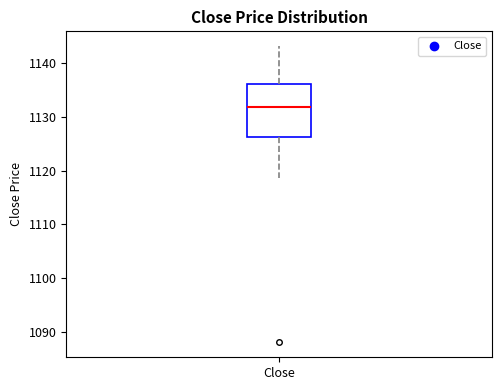

Transcribe this box plot: give where the median line is, the range the box spans, and where the two whiskers end, as read against the y-axis. The values are not printed on the chart, so give them approximately, as read against the axis.

median 1132, box 1126 to 1136, whiskers 1119 to 1143